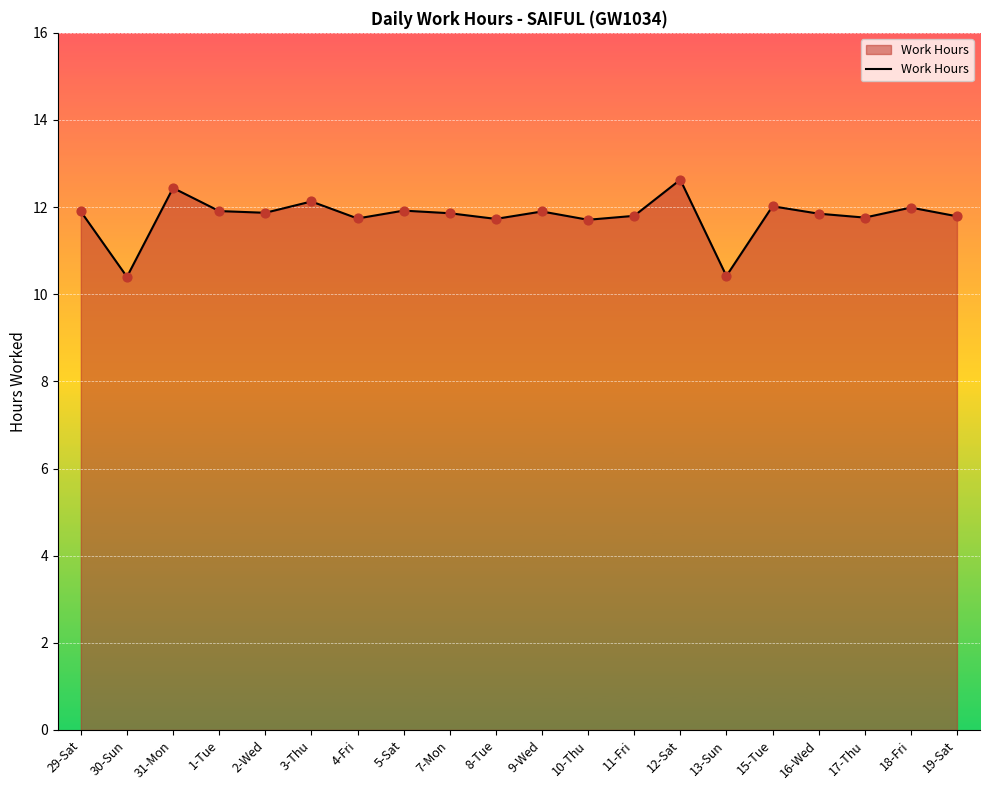

Between 13-Sun and 31-Mon, which is larger?

31-Mon